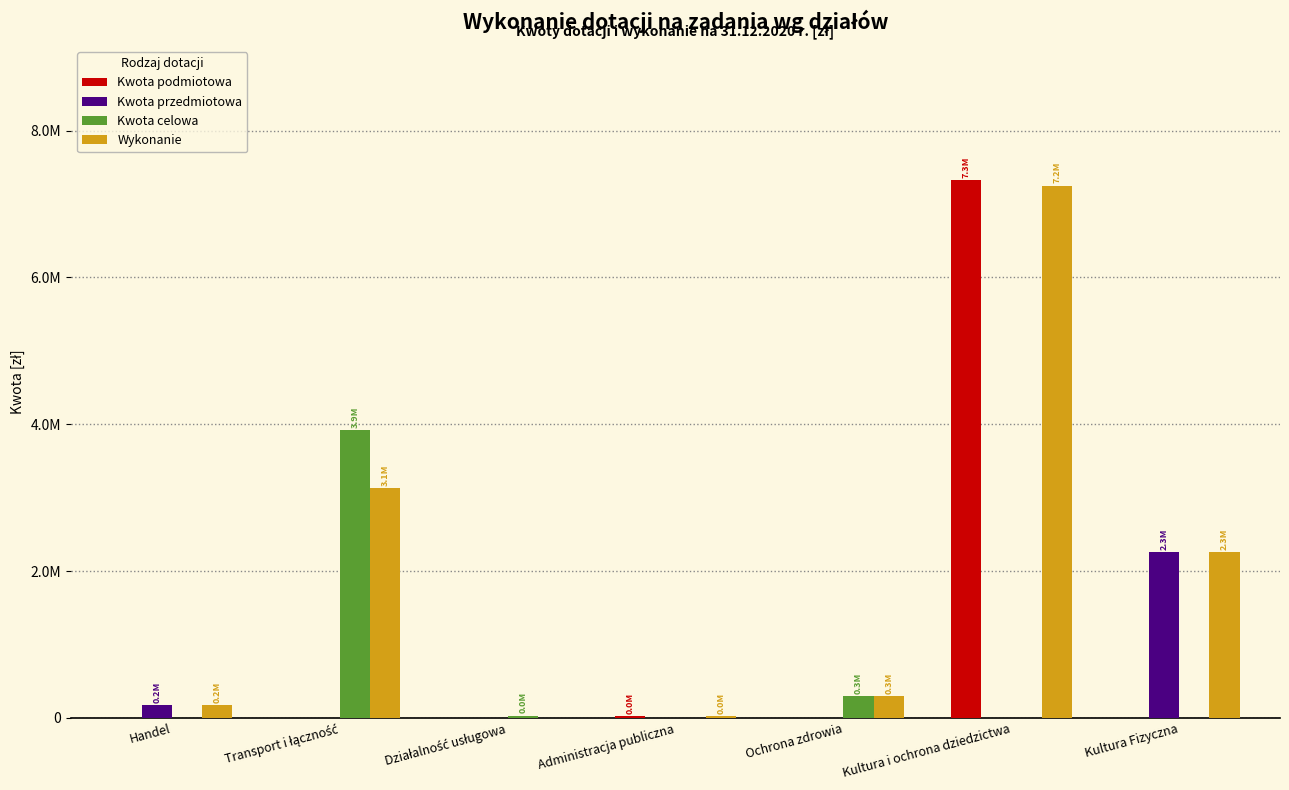

Are the bars grouped side by side (vs. stacked)?

Yes